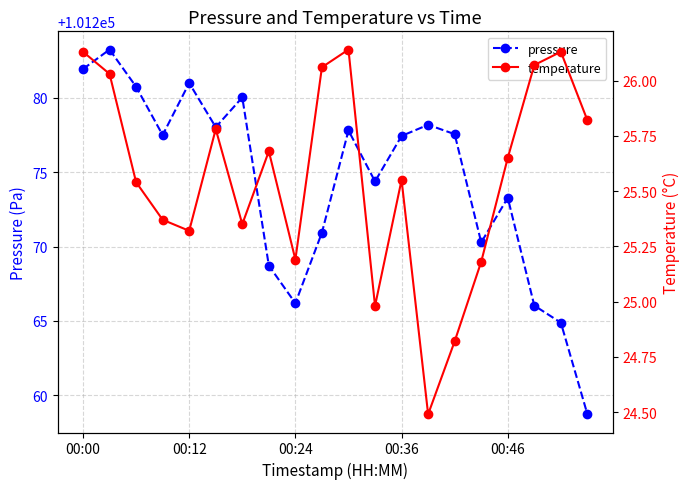

True or false: pressure has more than 0 points higher than both neighbors.

True